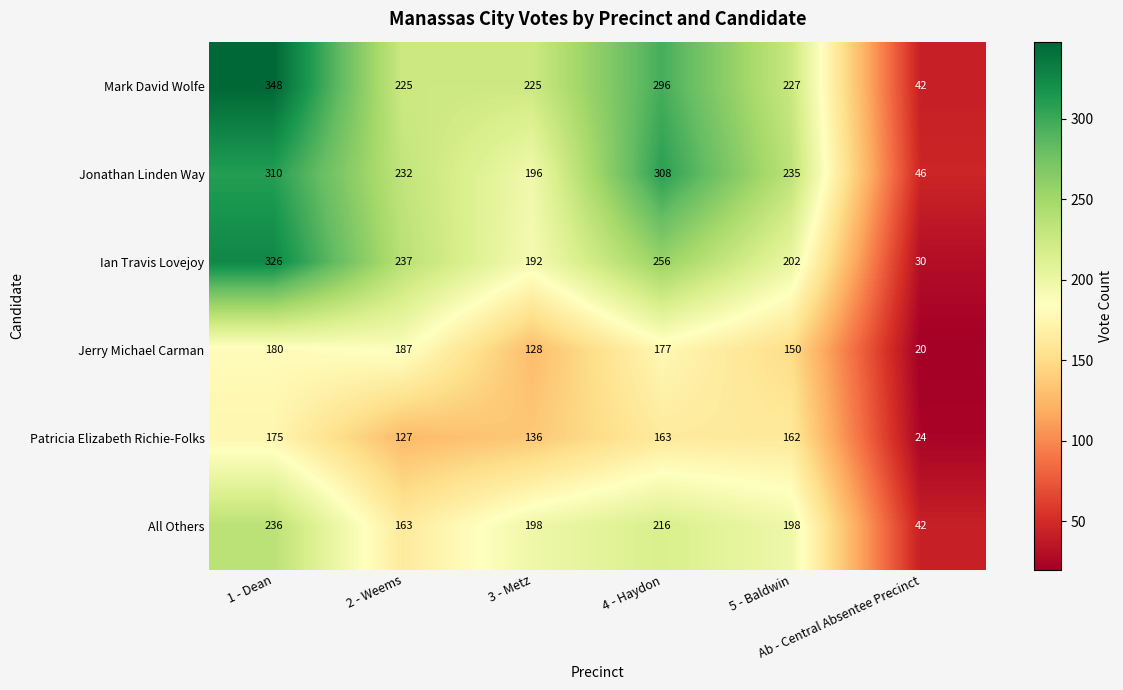

At which category is the sum across all series the highest?

1 - Dean